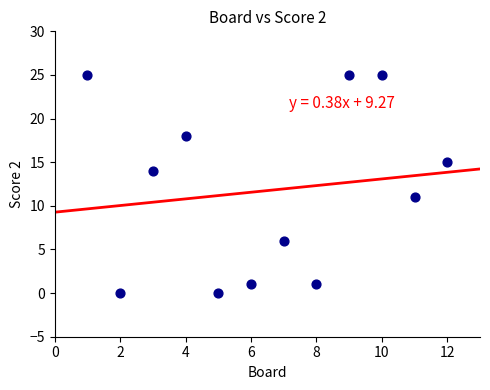

What Y value in the scatter plot is closest to 12?

11